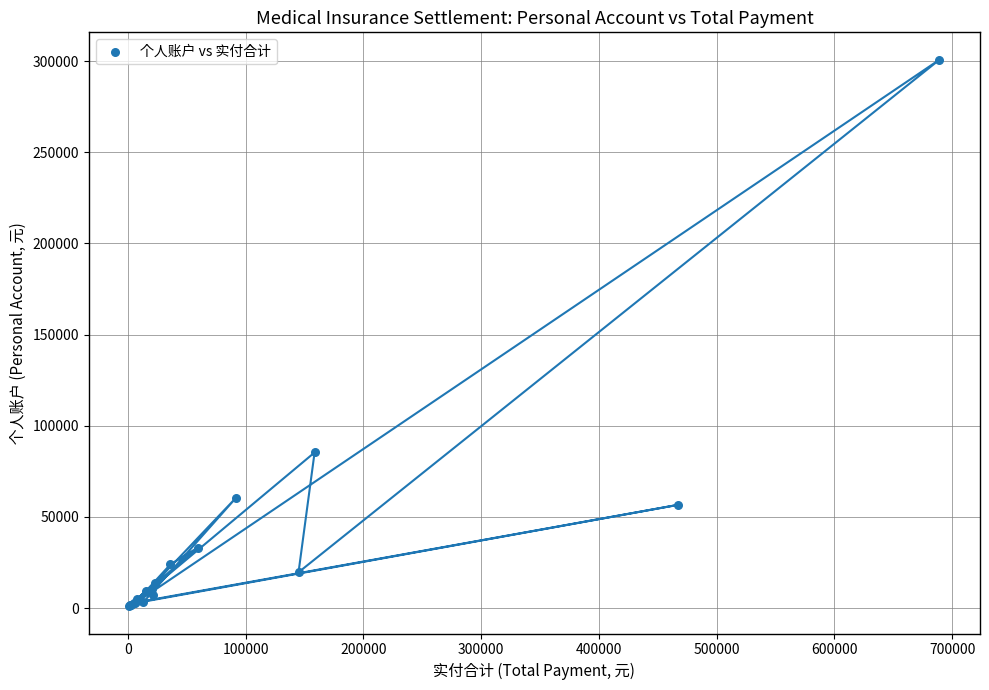

What Y value in the scatter plot is closest to 150903?

85322.0